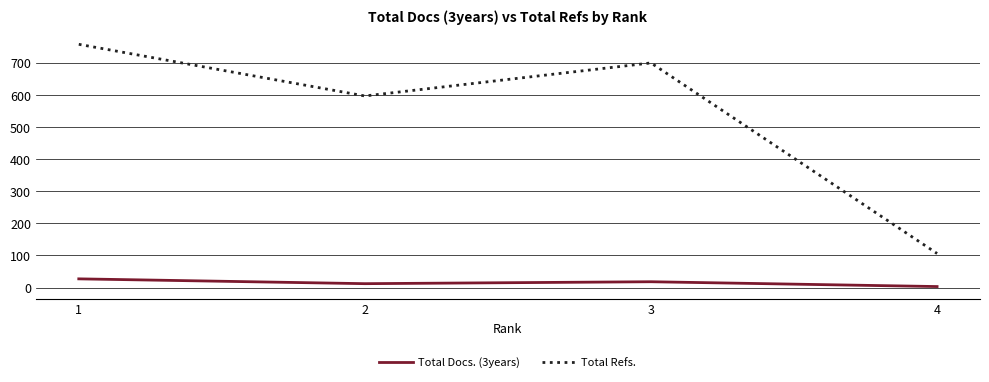

What are all the series names shown in the legend?

Total Docs. (3years), Total Refs.